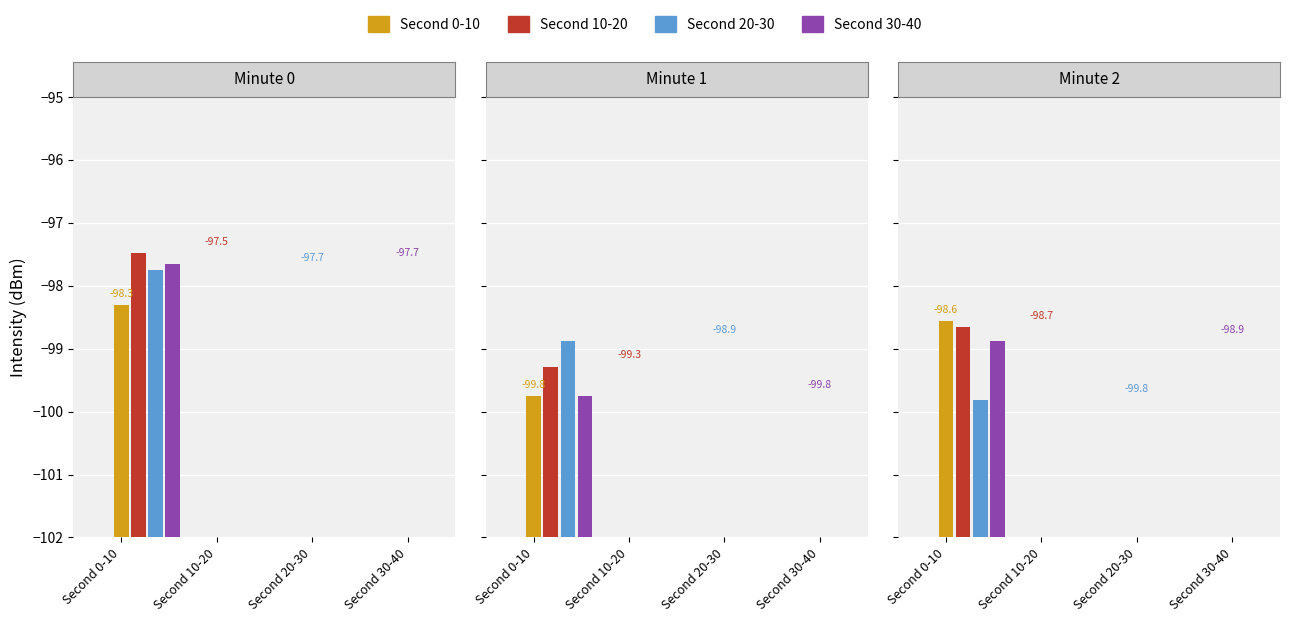

Is it true that Second 30-40 equals -166.1 at Minute 1?

False